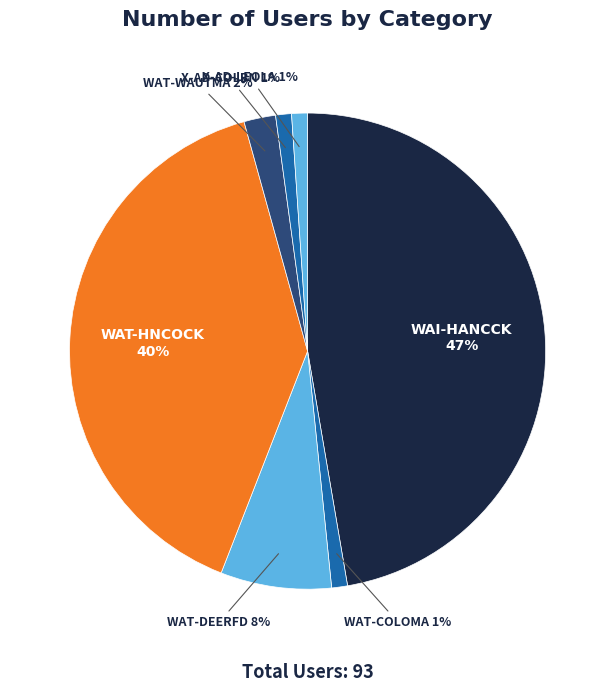

Is it true that X-AD-COLBN is 1% of the pie?

True